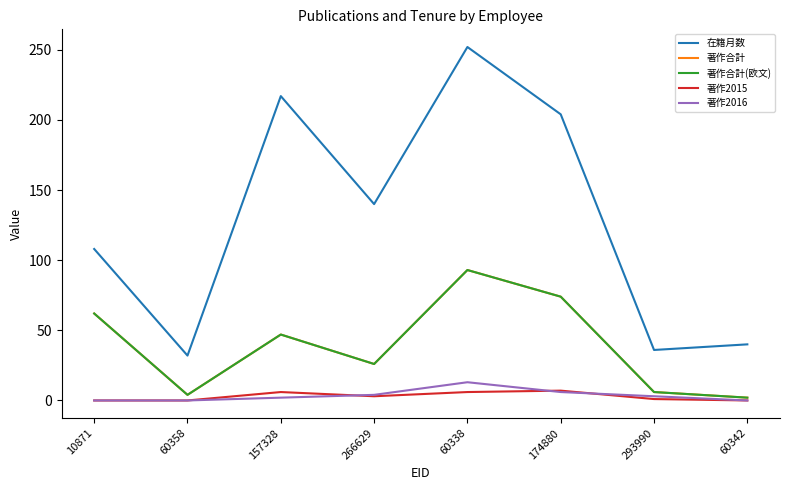

What is the difference between the maximum and minimum values in the 著作2015 series?

7